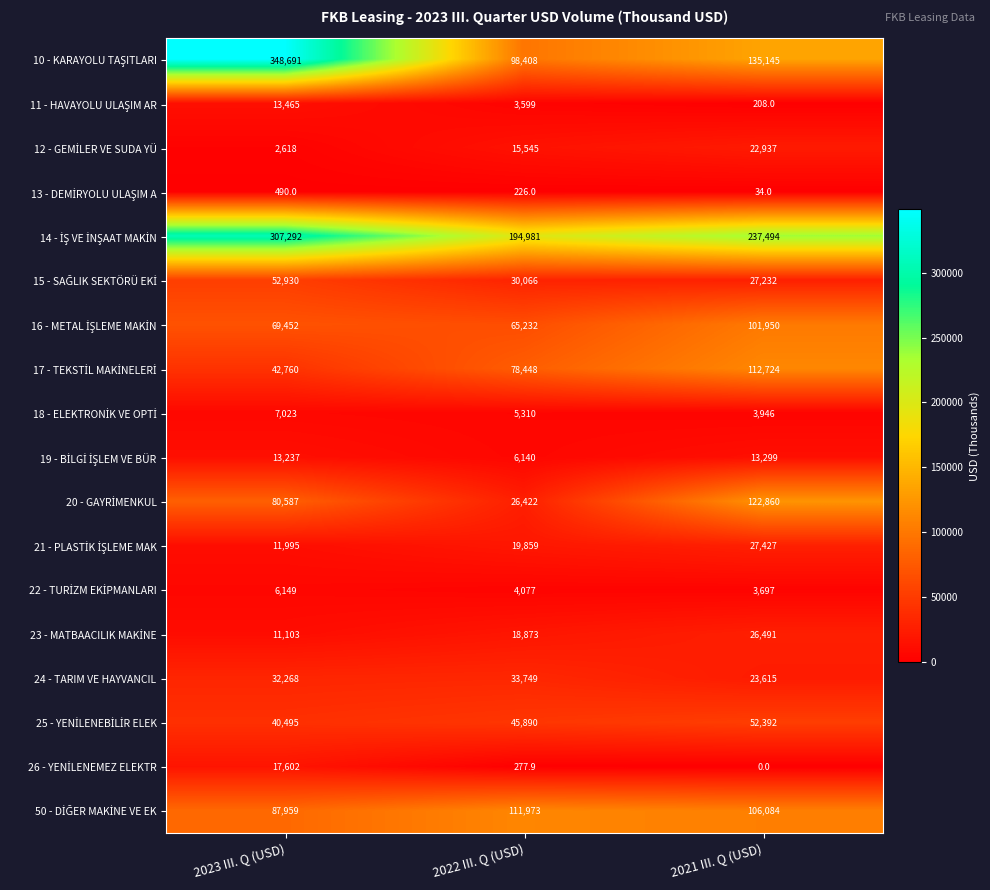

Which category has the highest value across all series?

2023 III. Q (USD)